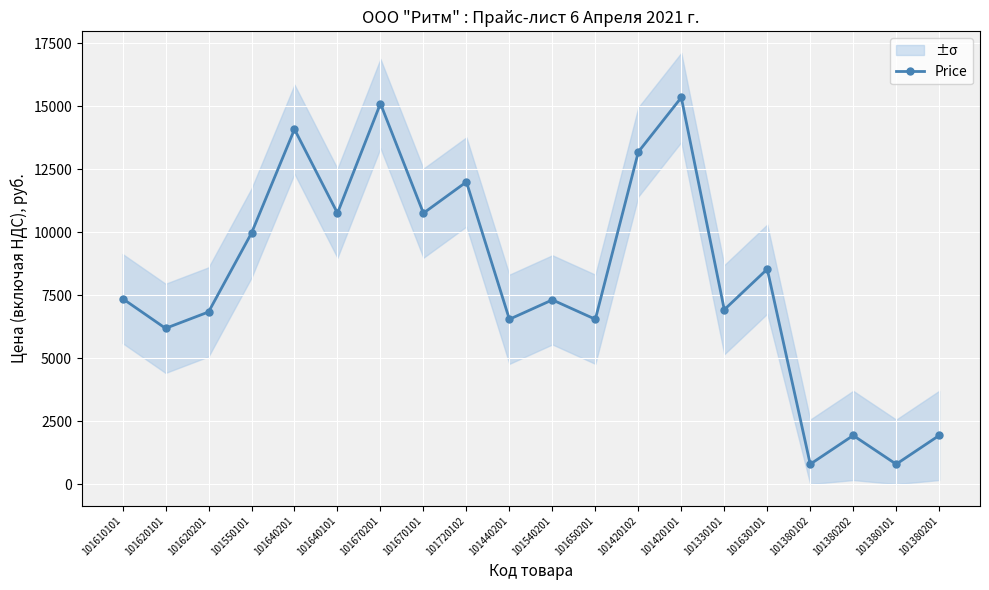

Between 101720102 and 101610101, which is larger?

101720102